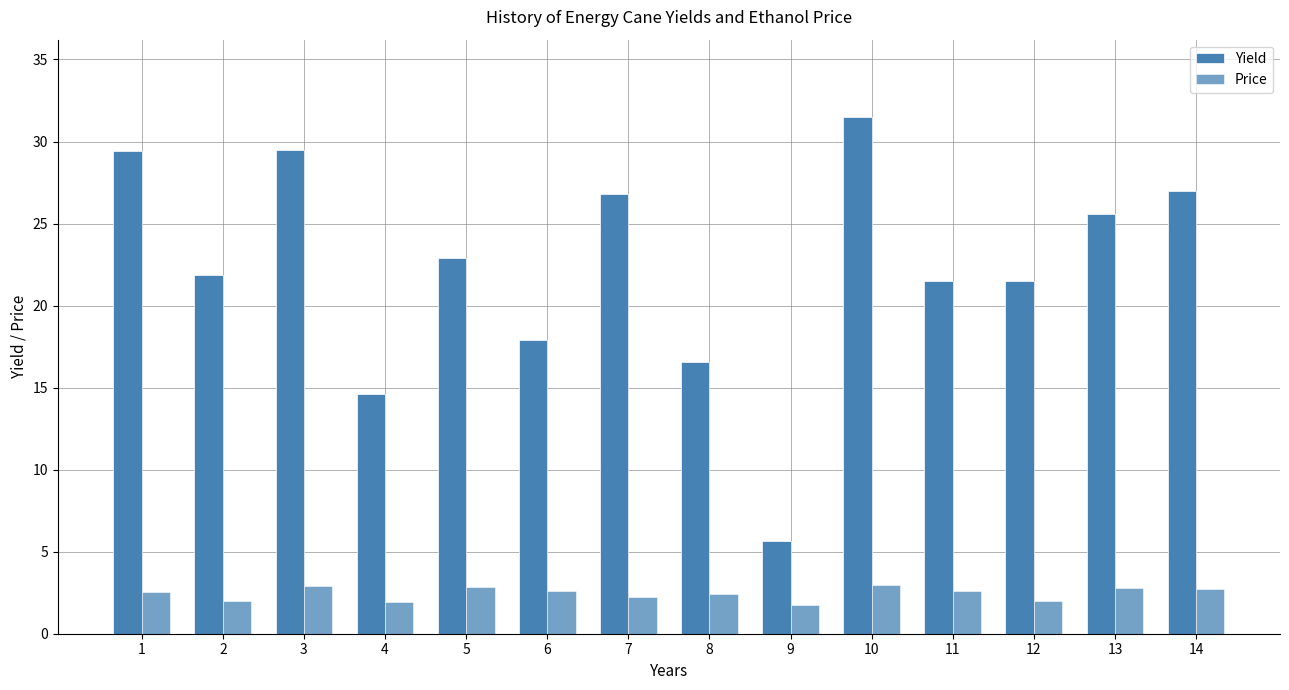

How many bars are there in each group?

2